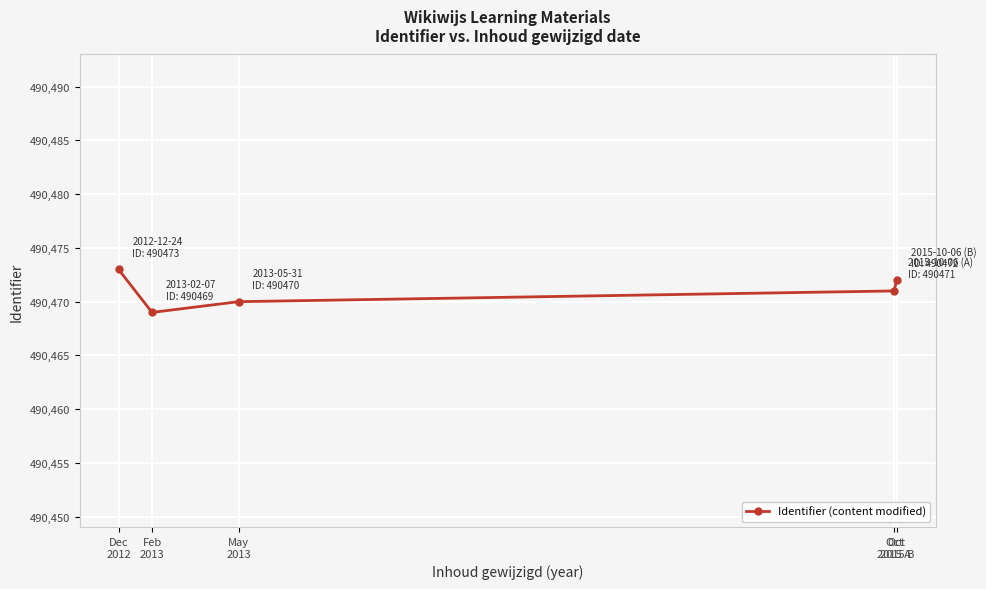

Reading right to left, what are all the values shown in this chart?

490472	490471	490470	490469	490473